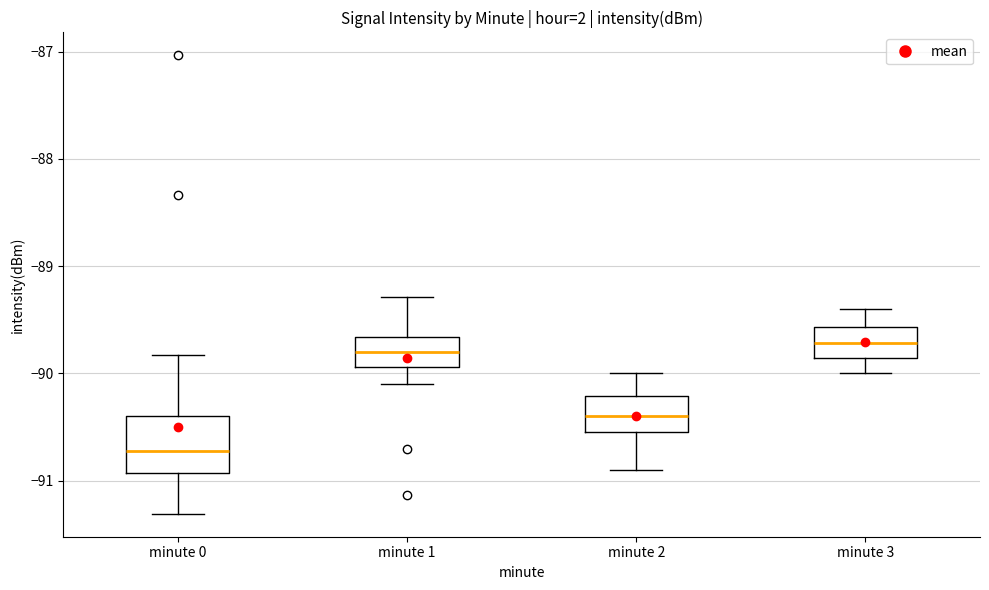

Reading left to right, read every box against the y-axis: the position of its median line, the range the box covers, and the ends of its whiskers. The values are not printed on the chart, so give them approximately, as read against the axis.

minute 0: median -90.7, box -90.9 to -90.4, whiskers -91.3 to -89.8
minute 1: median -89.8, box -89.9 to -89.7, whiskers -90.1 to -89.3
minute 2: median -90.4, box -90.5 to -90.2, whiskers -90.9 to -90.0
minute 3: median -89.7, box -89.9 to -89.6, whiskers -90.0 to -89.4